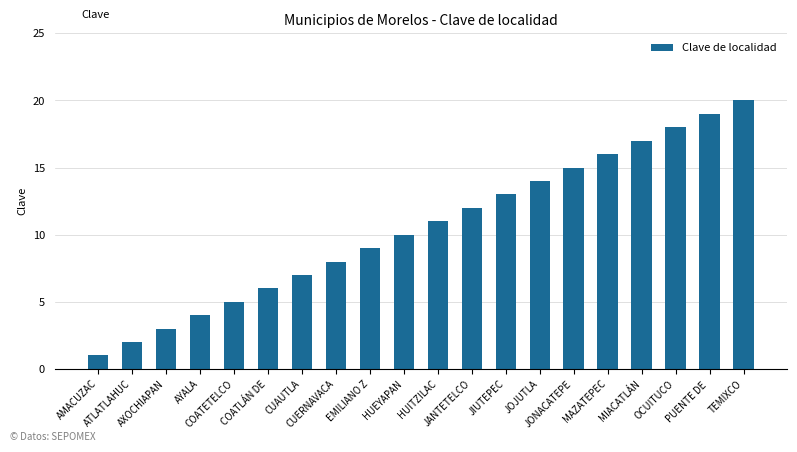

What is the sum of the values at HUITZILAC and COATETELCO?

16